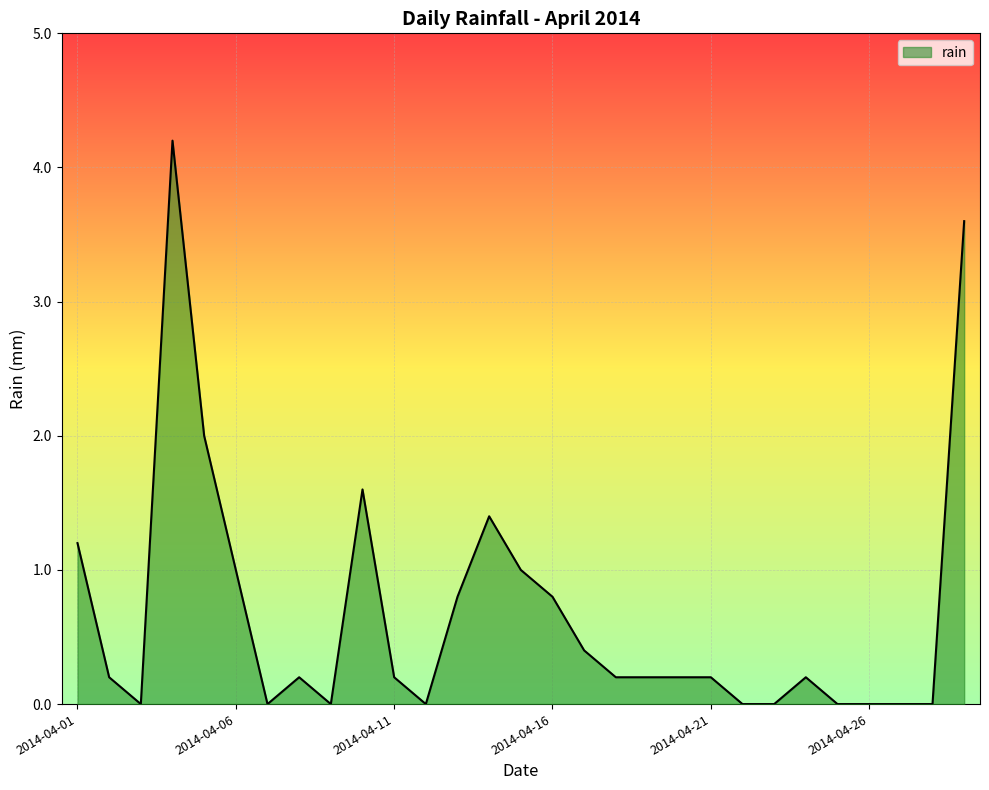

What is the maximum value shown in the chart?

4.2